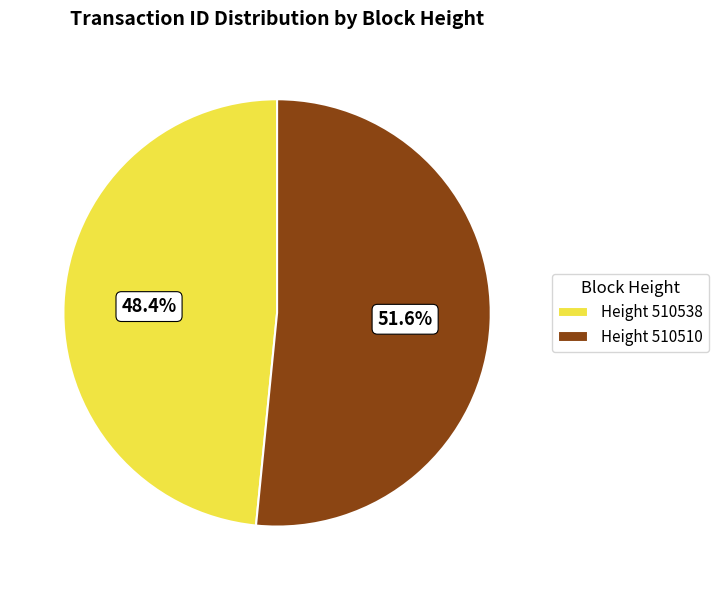

Rank the categories by value from lowest to highest.

Height 510538, Height 510510